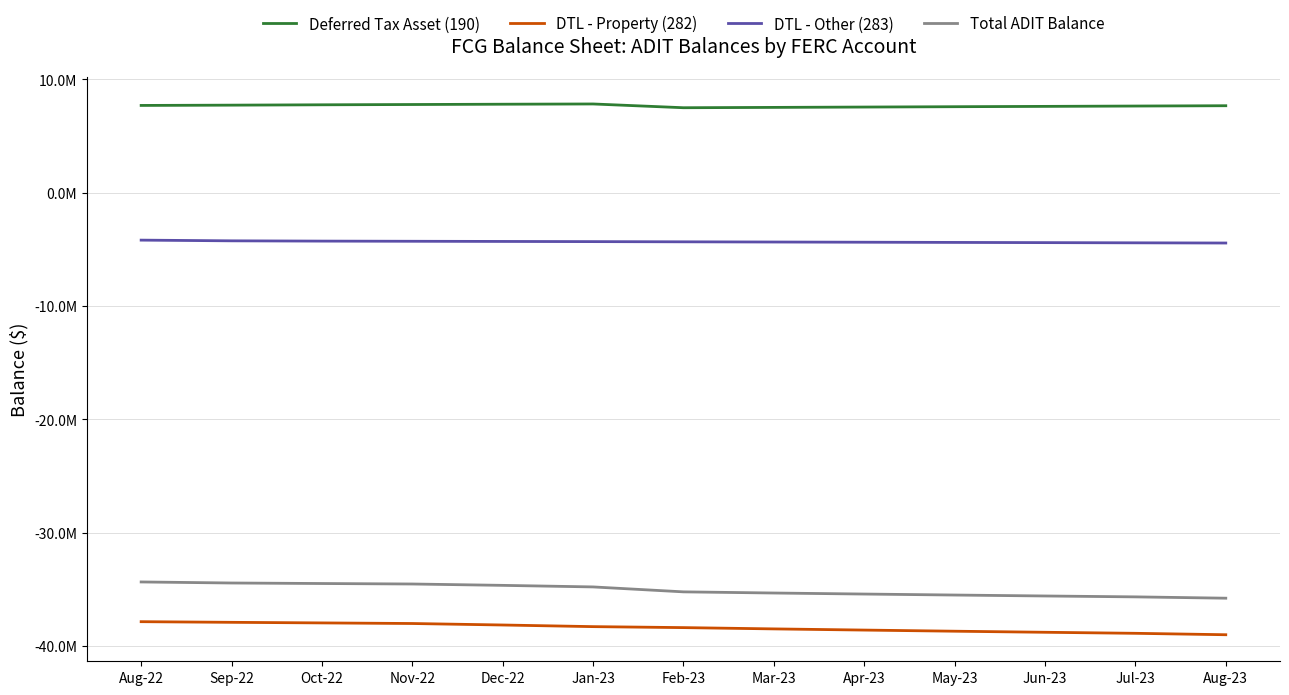

What are all the series names shown in the legend?

Deferred Tax Asset (190), DTL - Property (282), DTL - Other (283), Total ADIT Balance